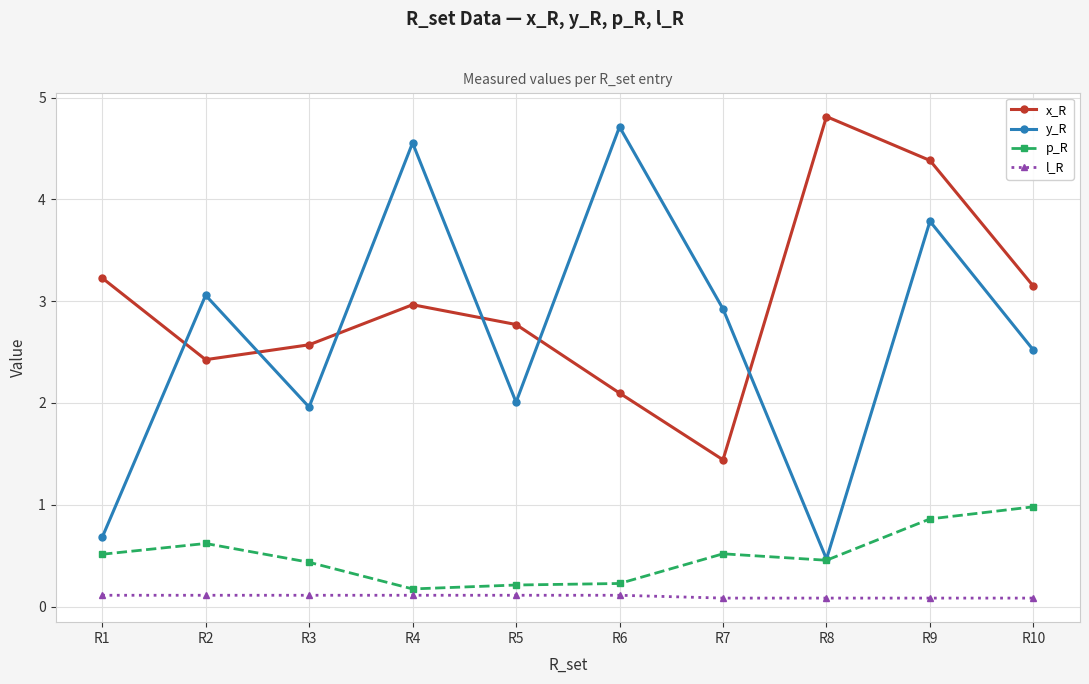

True or false: l_R and p_R cross at least once.

False